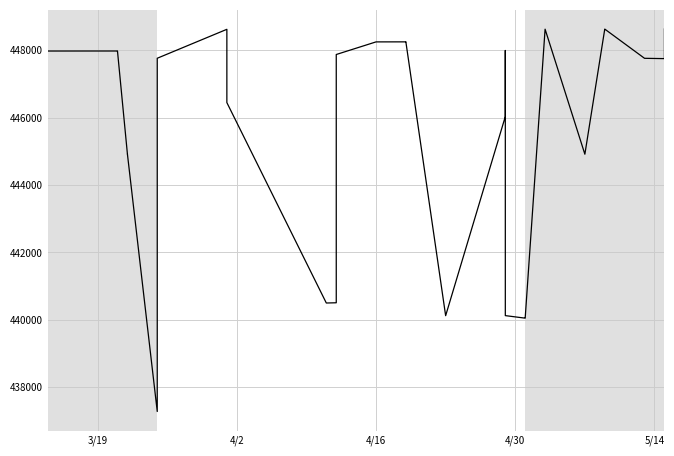

How many lines are shown in the chart?

1